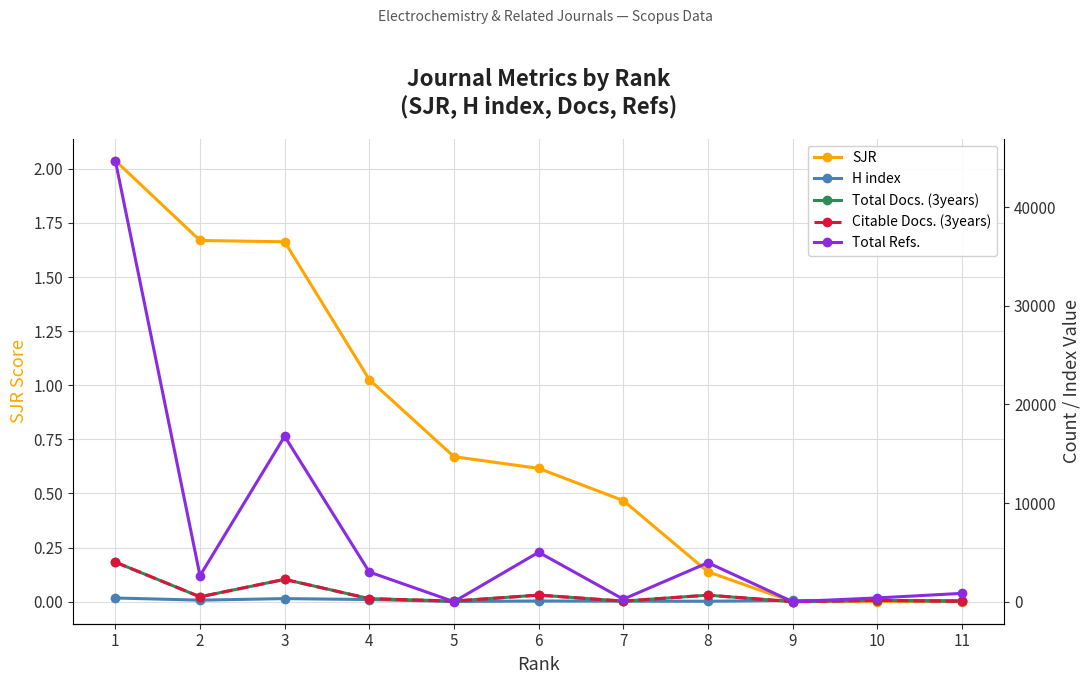

How many values in the H index series are below 115?

5